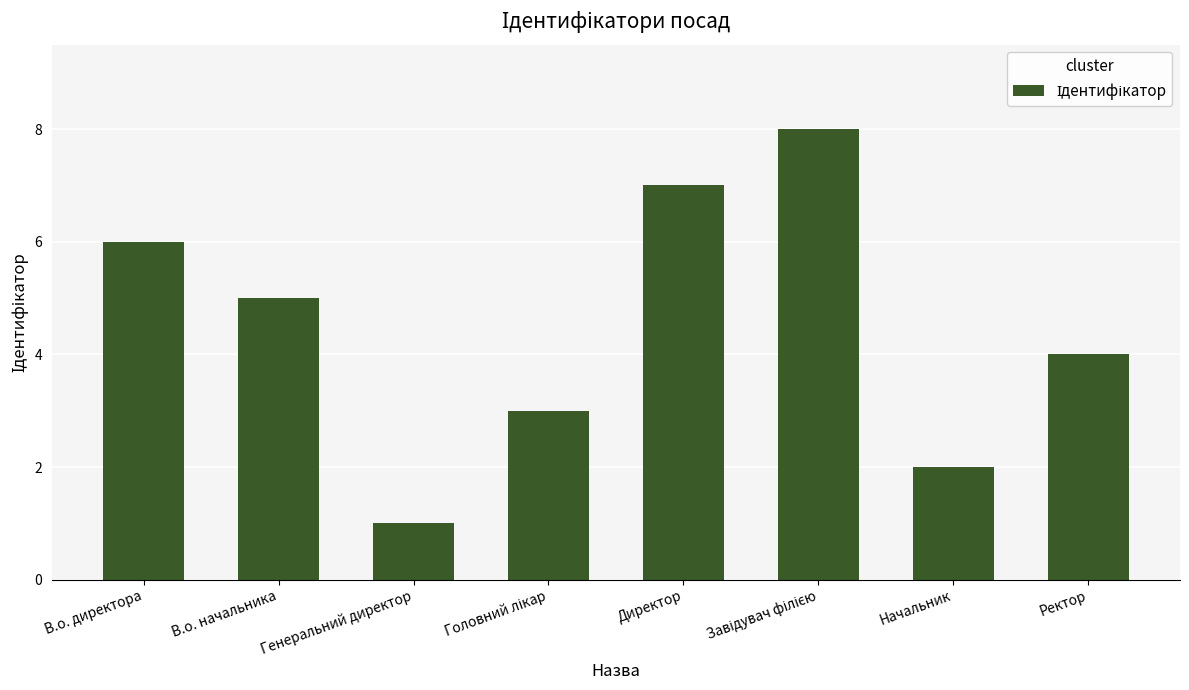

What is the label of the 7th bar from the right?

В.о. начальника